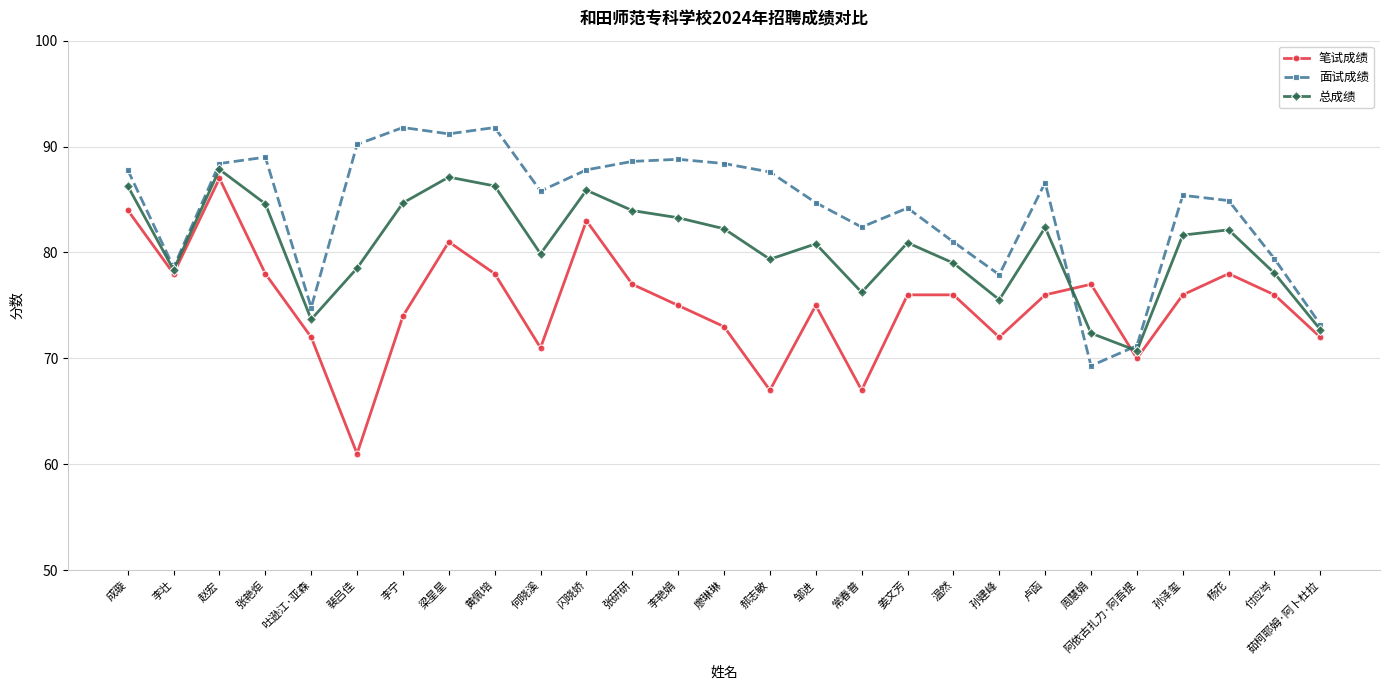

What is the sum of all 总成绩 values?

2174.5